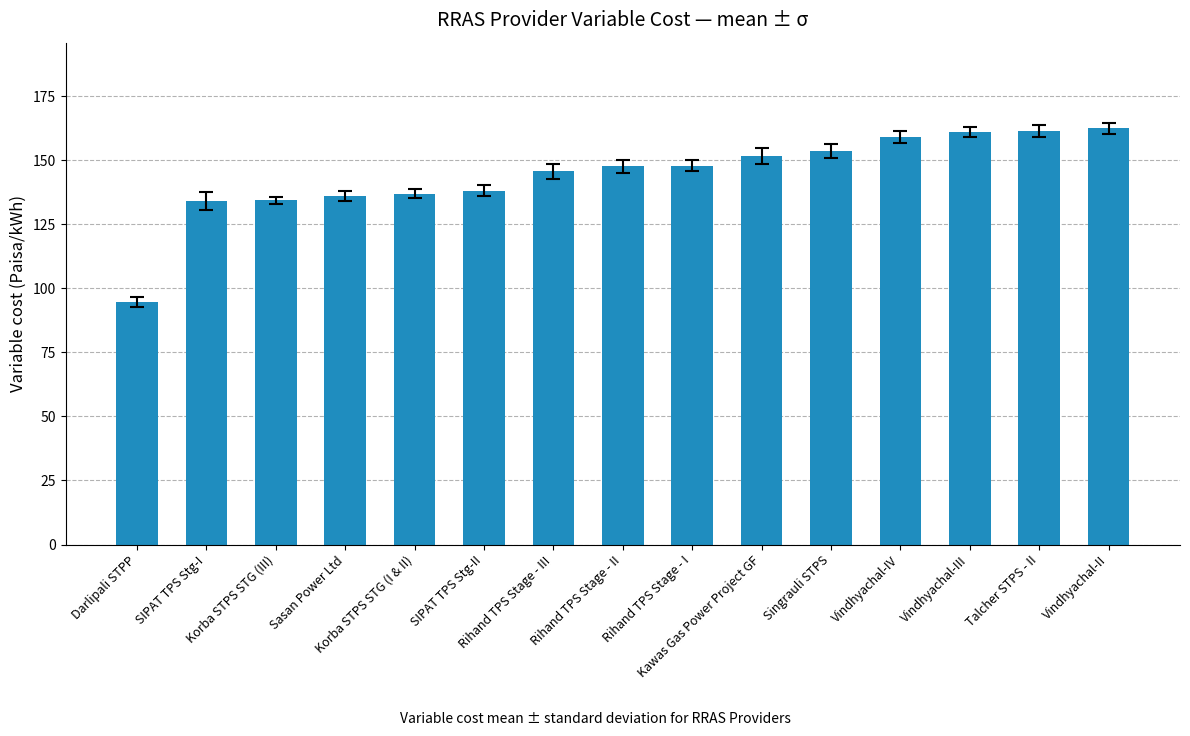

What is the ratio of the value at Rihand TPS Stage - I to the value at Talcher STPS - II?

0.9